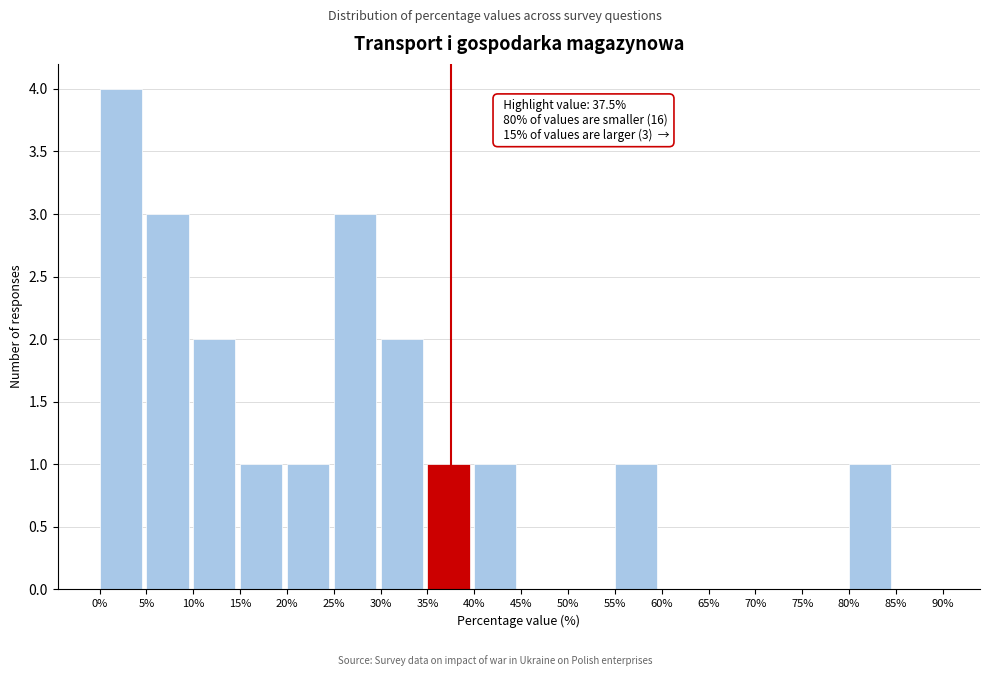

Over which range of the x-axis is the bar tallest?

0% to 5%